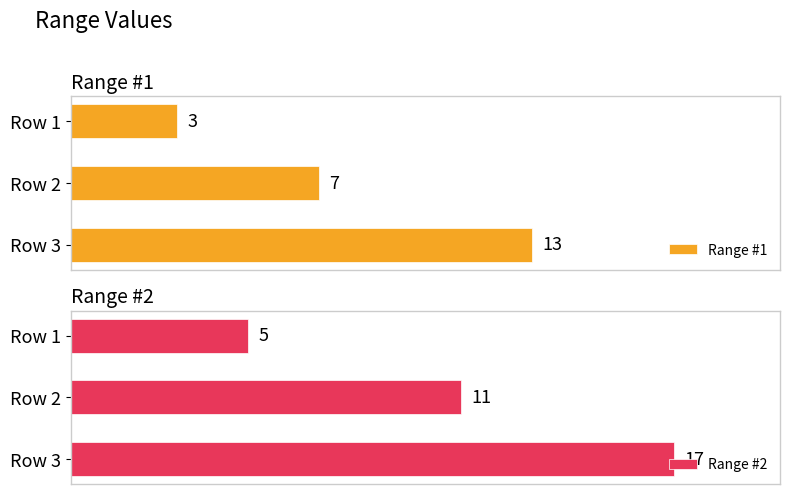

Rank the categories by Range #2 value from lowest to highest.

Row 1, Row 2, Row 3